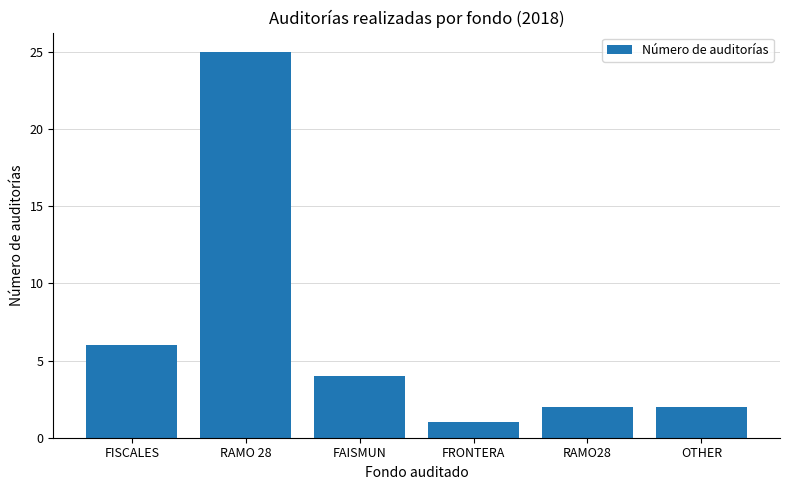

What position from the right is FAISMUN?

4